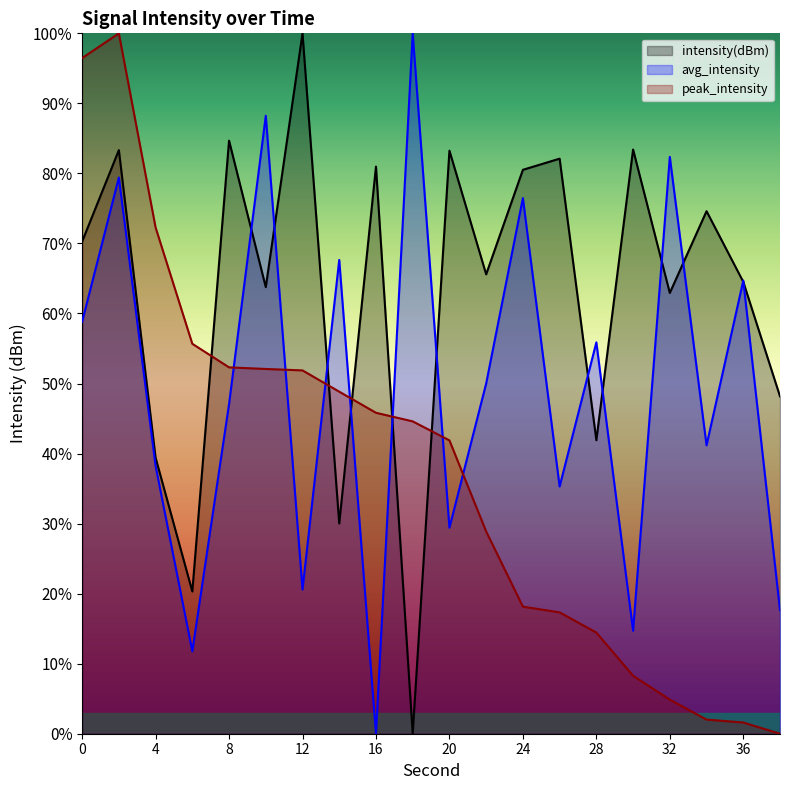

How many lines are shown in the chart?

3